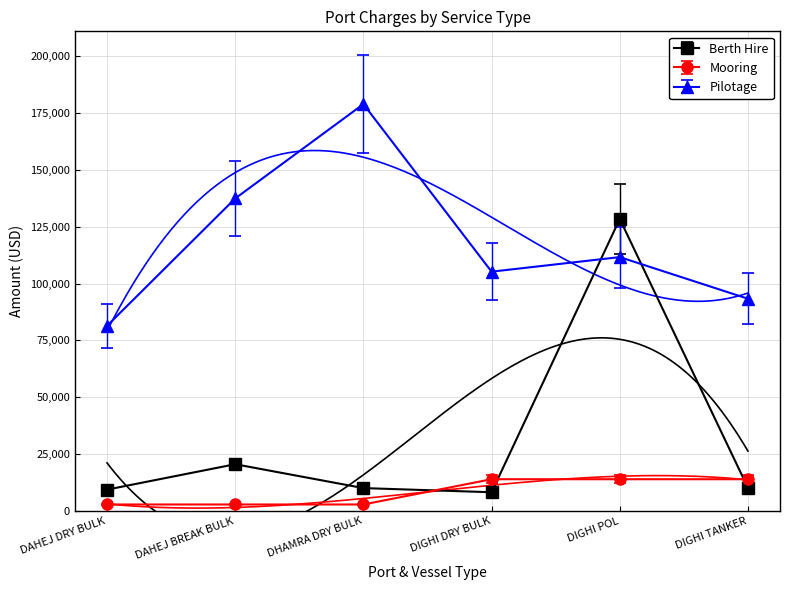

What are all the series names shown in the legend?

Berth Hire, Mooring, Pilotage